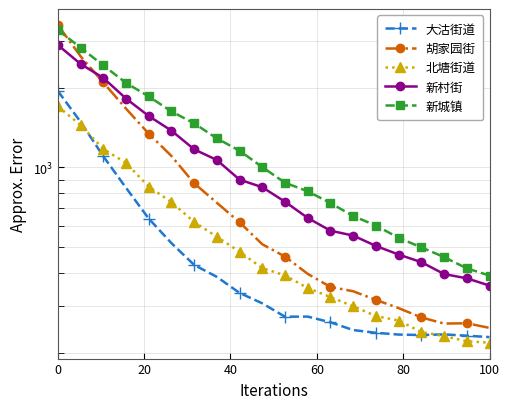

True or false: 新村街 and 北塘街道 cross at least once.

False